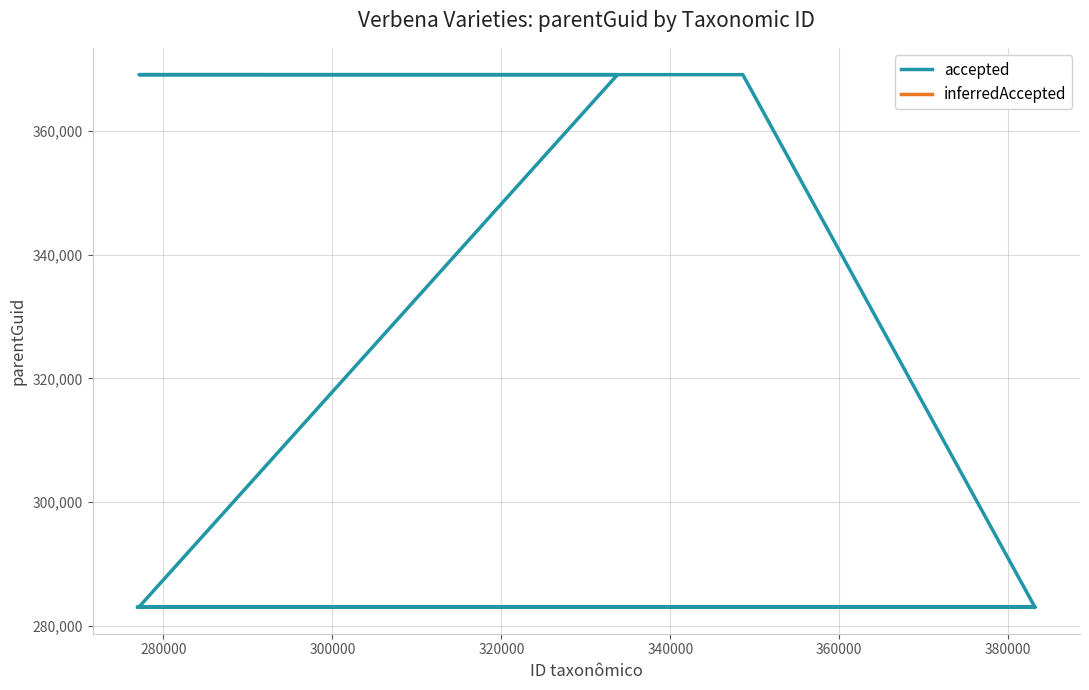

True or false: there are more than 1 points higher than both neighbors.

False